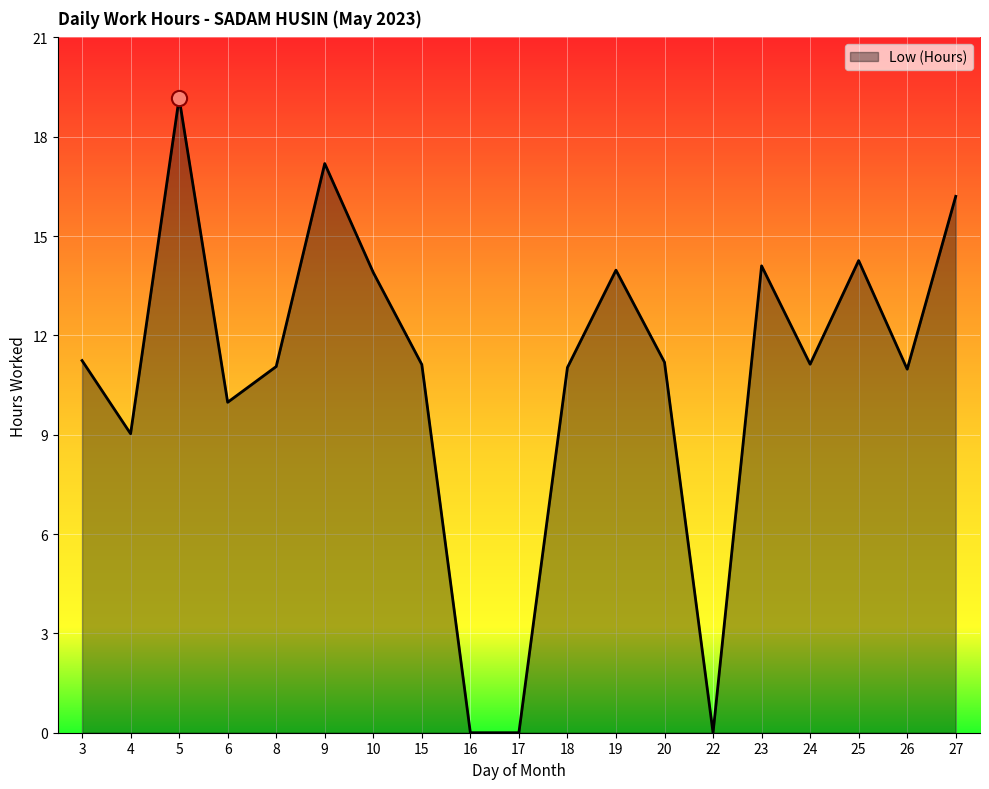

Between 27 and 6, which is larger?

27